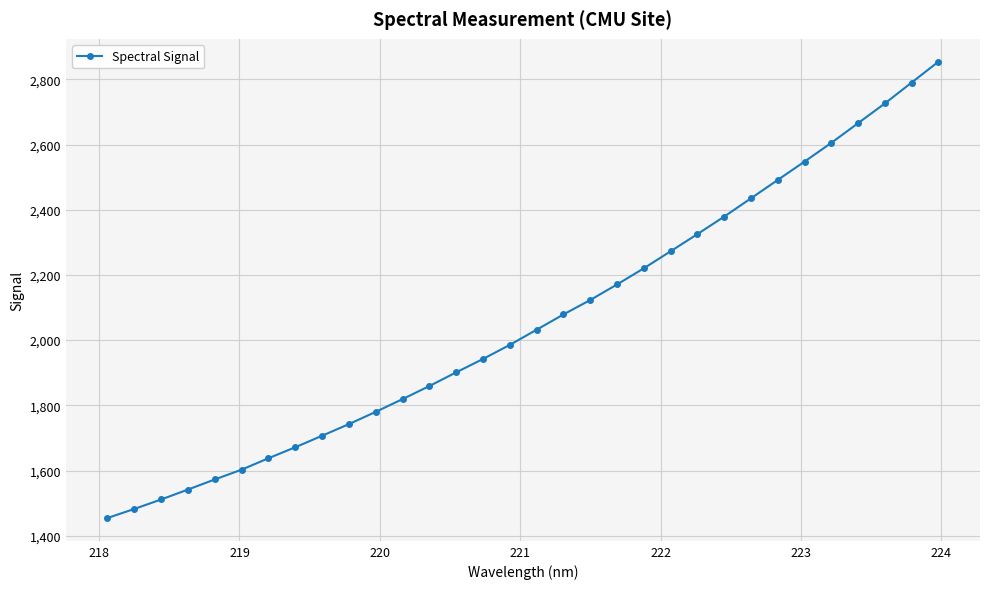

What is the average value?

2060.2